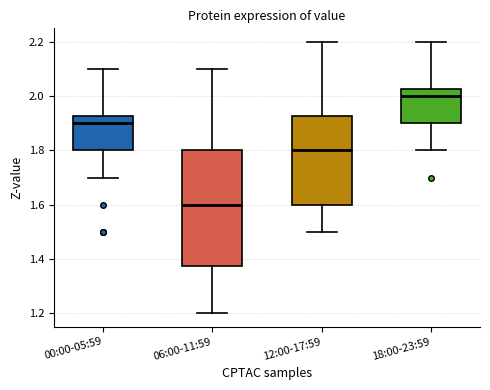

Reading left to right, transcribe this box plot: for each box, give where its median line is, the range the box spans, and where its two whiskers end, as read against the y-axis. The values are not printed on the chart, so give them approximately, as read against the axis.

00:00-05:59: median 1.90, box 1.80 to 1.92, whiskers 1.70 to 2.10
06:00-11:59: median 1.60, box 1.38 to 1.80, whiskers 1.20 to 2.10
12:00-17:59: median 1.80, box 1.60 to 1.92, whiskers 1.50 to 2.20
18:00-23:59: median 2.00, box 1.90 to 2.02, whiskers 1.80 to 2.20